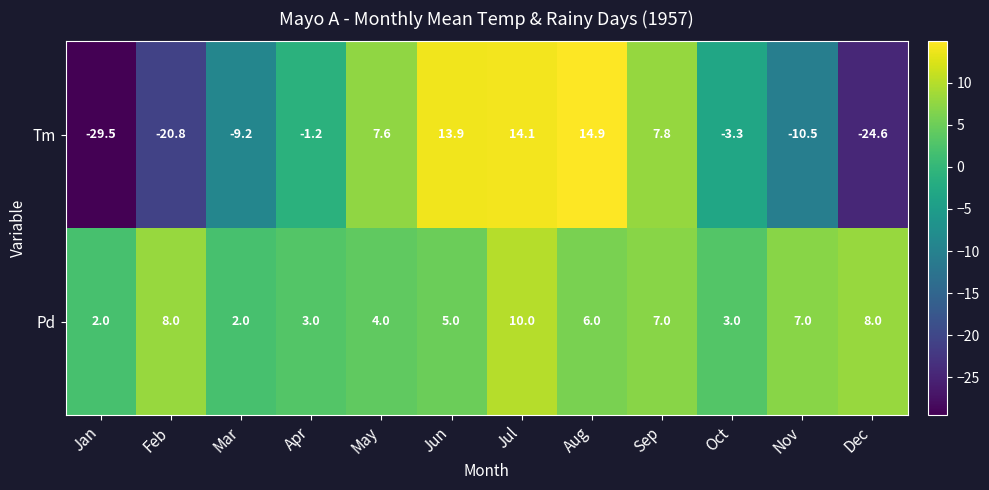

Reading right to left, what are all the values shown in this chart?

Tm: Dec=-24.6	Nov=-10.5	Oct=-3.3	Sep=7.8	Aug=14.9	Jul=14.1	Jun=13.9	May=7.6	Apr=-1.2	Mar=-9.2	Feb=-20.8	Jan=-29.5
Pd: Dec=8.0	Nov=7.0	Oct=3.0	Sep=7.0	Aug=6.0	Jul=10.0	Jun=5.0	May=4.0	Apr=3.0	Mar=2.0	Feb=8.0	Jan=2.0